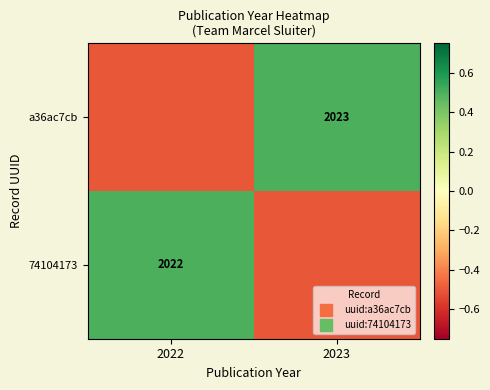

How many positive values does the a36ac7cb series have?

1